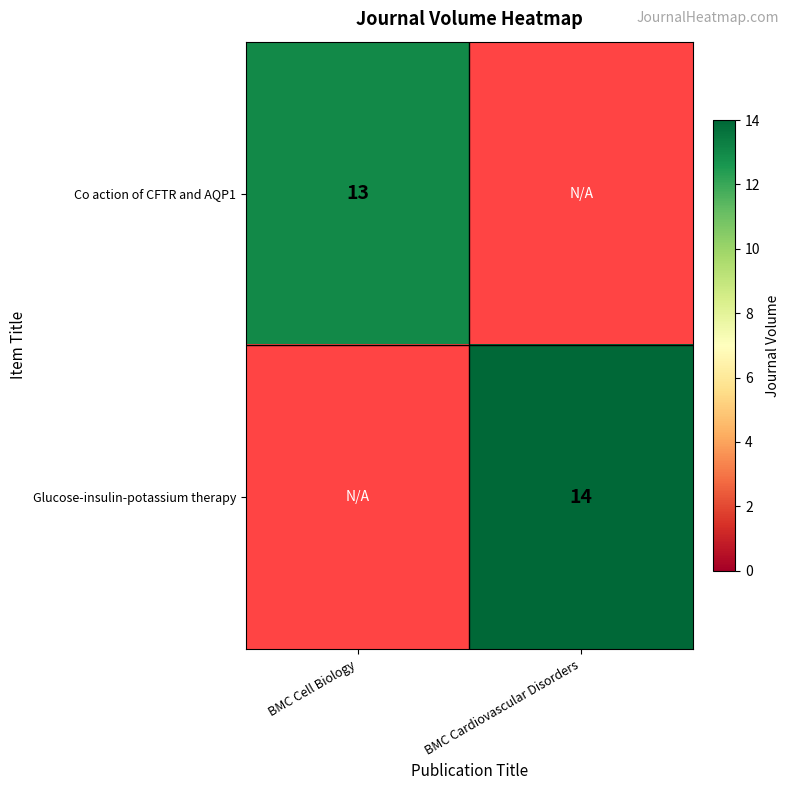

The Co action of CFTR and AQP1 series shows 3 at BMC Cell Biology. True or false?

False